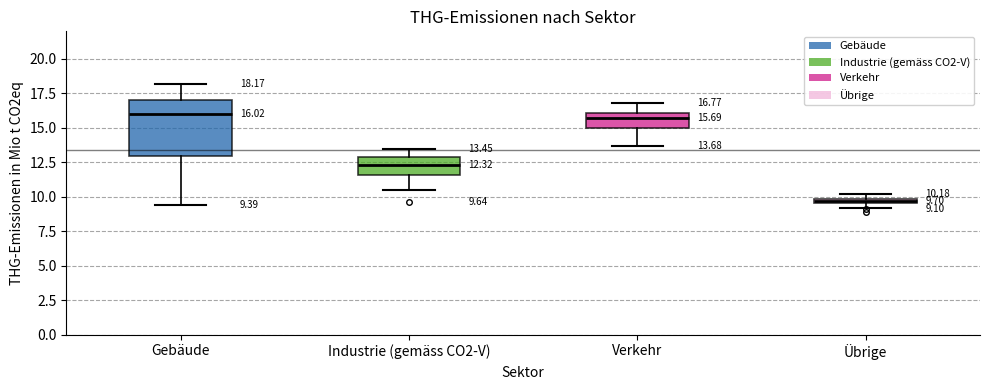

Which box is the tallest, from its lower edge to its upper edge?

Gebäude